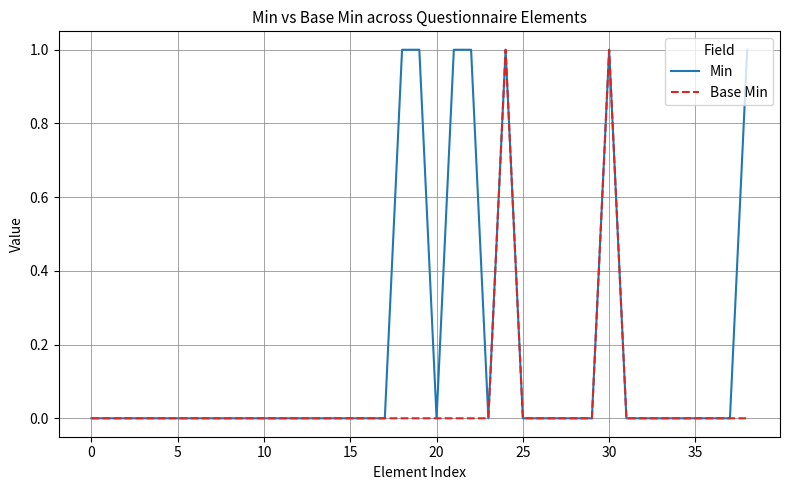

List the series in order of their overall mean, highest first.

Min, Base Min